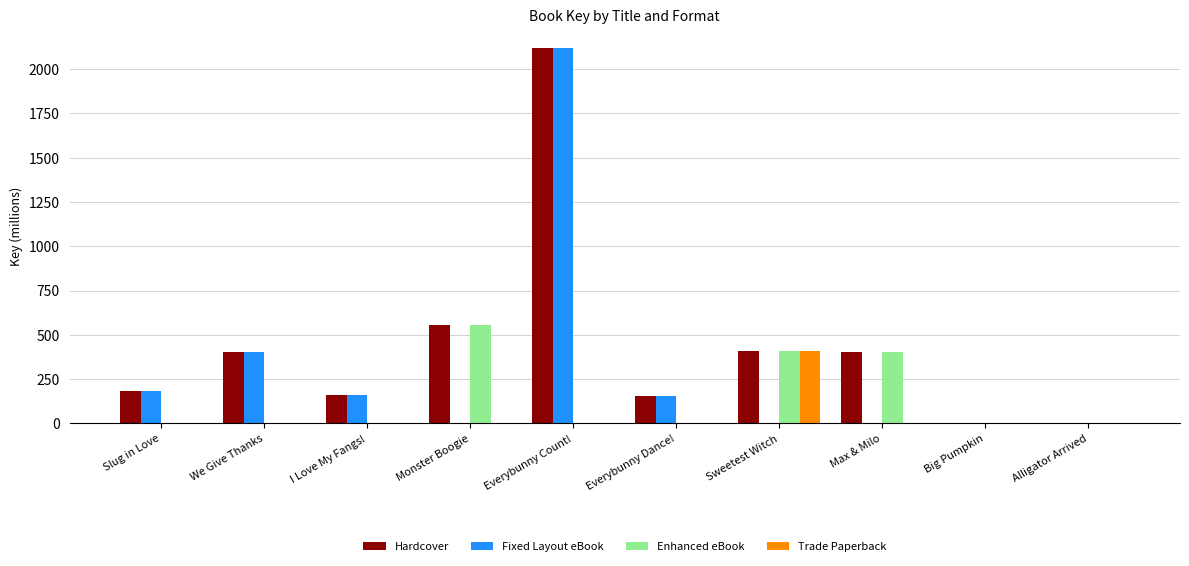

What are all the series names shown in the legend?

Hardcover, Fixed Layout eBook, Enhanced eBook, Trade Paperback